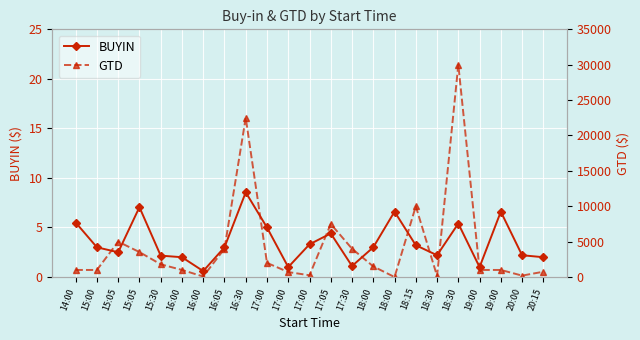

Is it true that GTD equals 604.6 at 19:00?

False